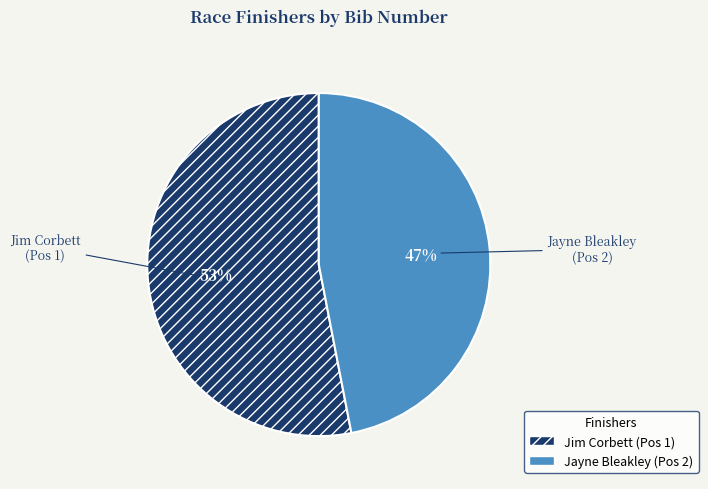

To the nearest percent, what is the difference between the largest and smallest slice percentages?

6%